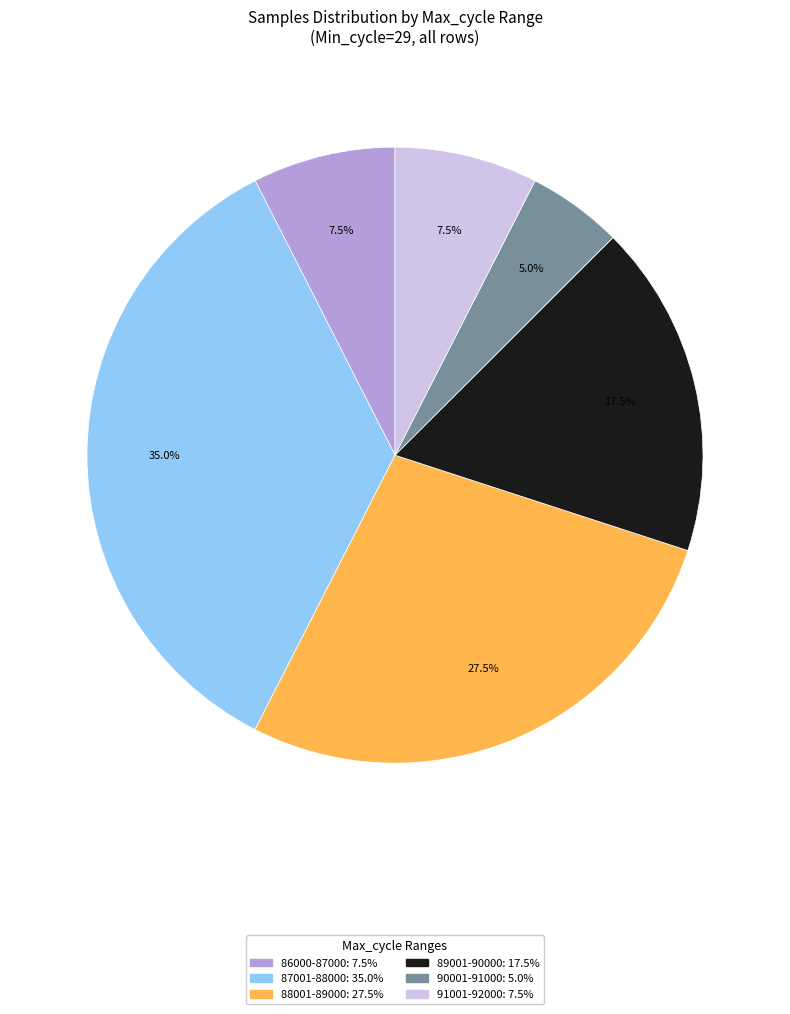

How many segments does this pie chart have?

6